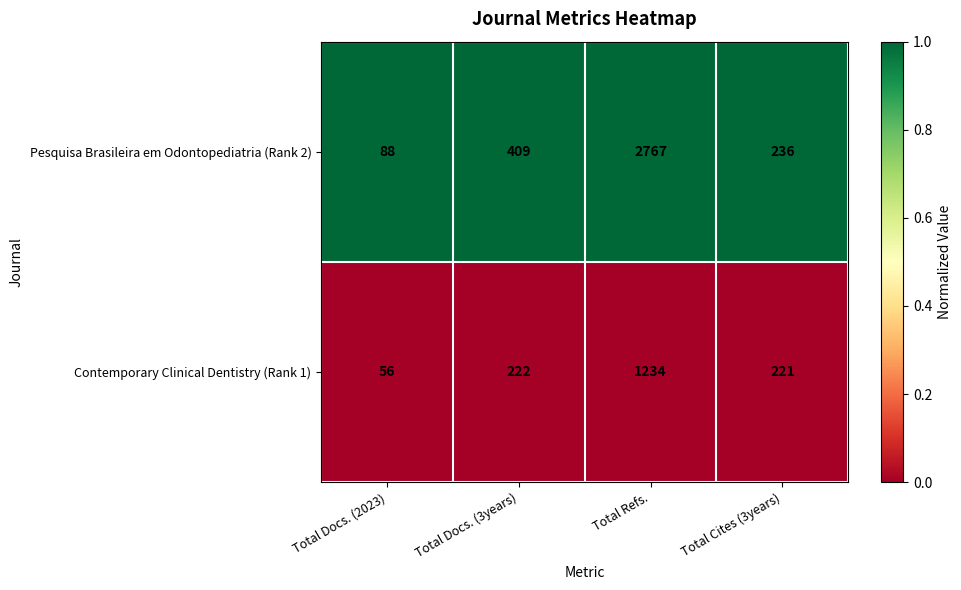

At which category is the sum across all series the highest?

Total Refs.